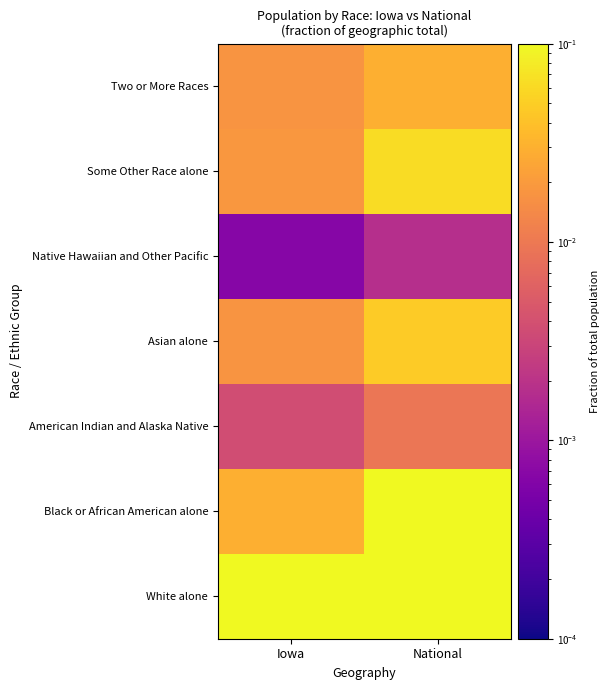

How many categories are shown in the chart?

2